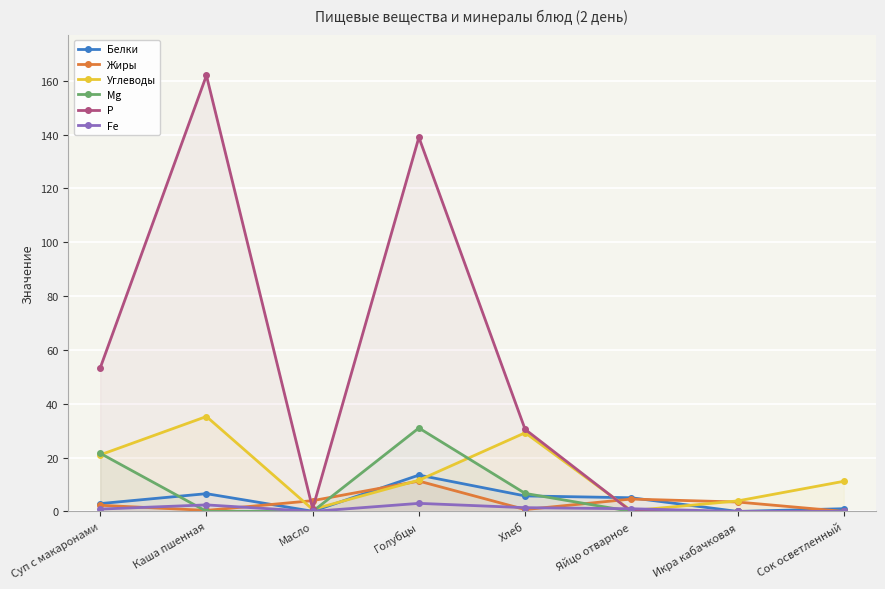

At which label is Жиры closest to 5?

Яйцо отварное